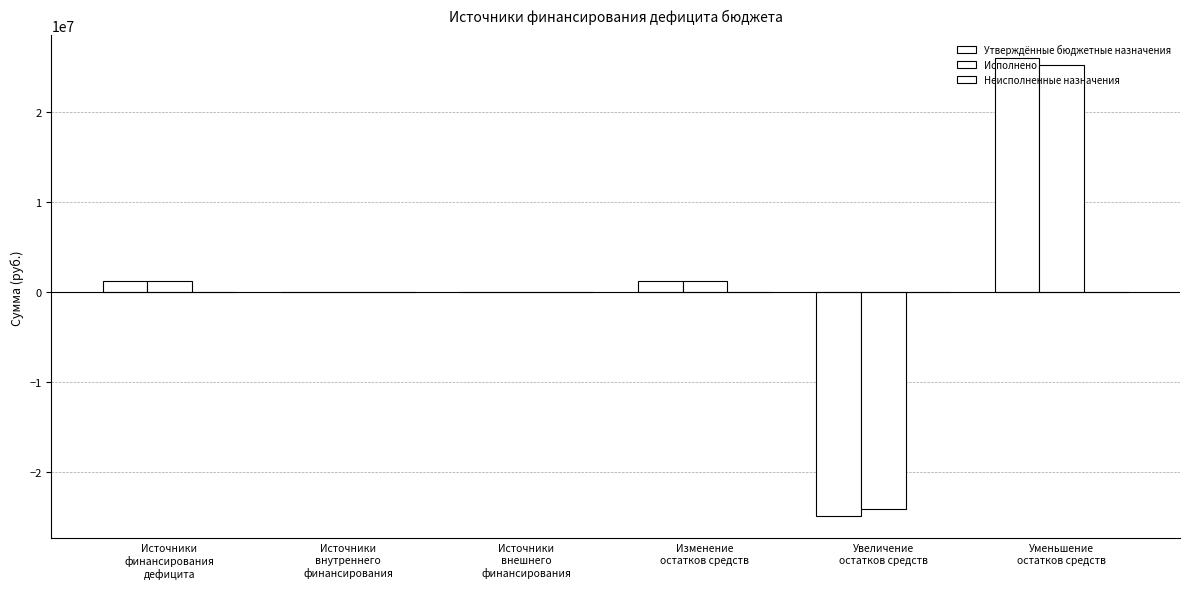

Count the number of categories in the chart.

6